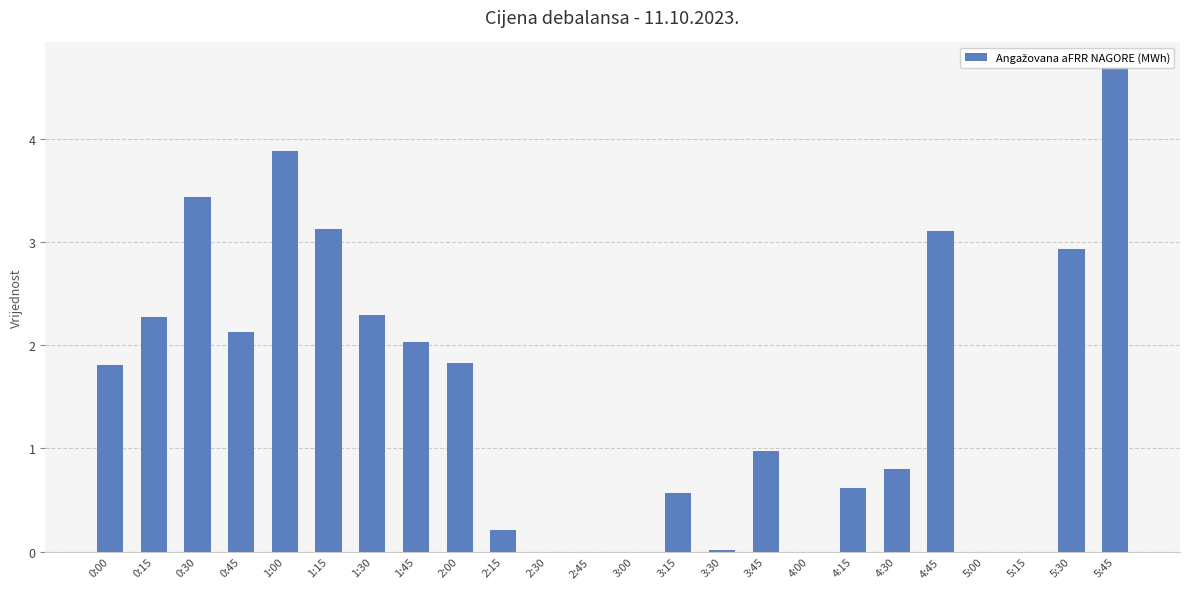

What is the change in value from 3:15 to 4:45?

+2.5